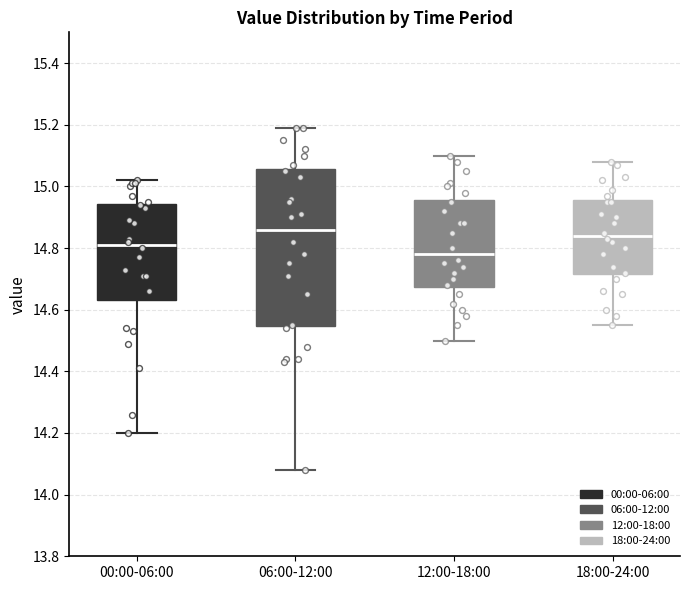

Reading left to right, read every box against the y-axis: the position of its median line, the range the box covers, and the ends of its whiskers. The values are not printed on the chart, so give them approximately, as read against the axis.

00:00-06:00: median 14.82, box 14.64 to 14.94, whiskers 14.20 to 15.02
06:00-12:00: median 14.86, box 14.54 to 15.06, whiskers 14.08 to 15.20
12:00-18:00: median 14.78, box 14.68 to 14.96, whiskers 14.50 to 15.10
18:00-24:00: median 14.84, box 14.72 to 14.96, whiskers 14.56 to 15.08